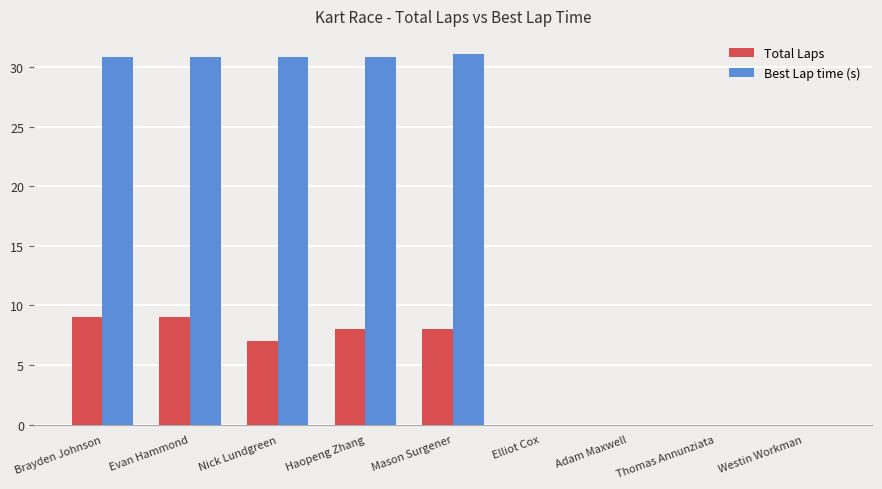

What is the highest value of the Best Lap time (s) series?

31.1